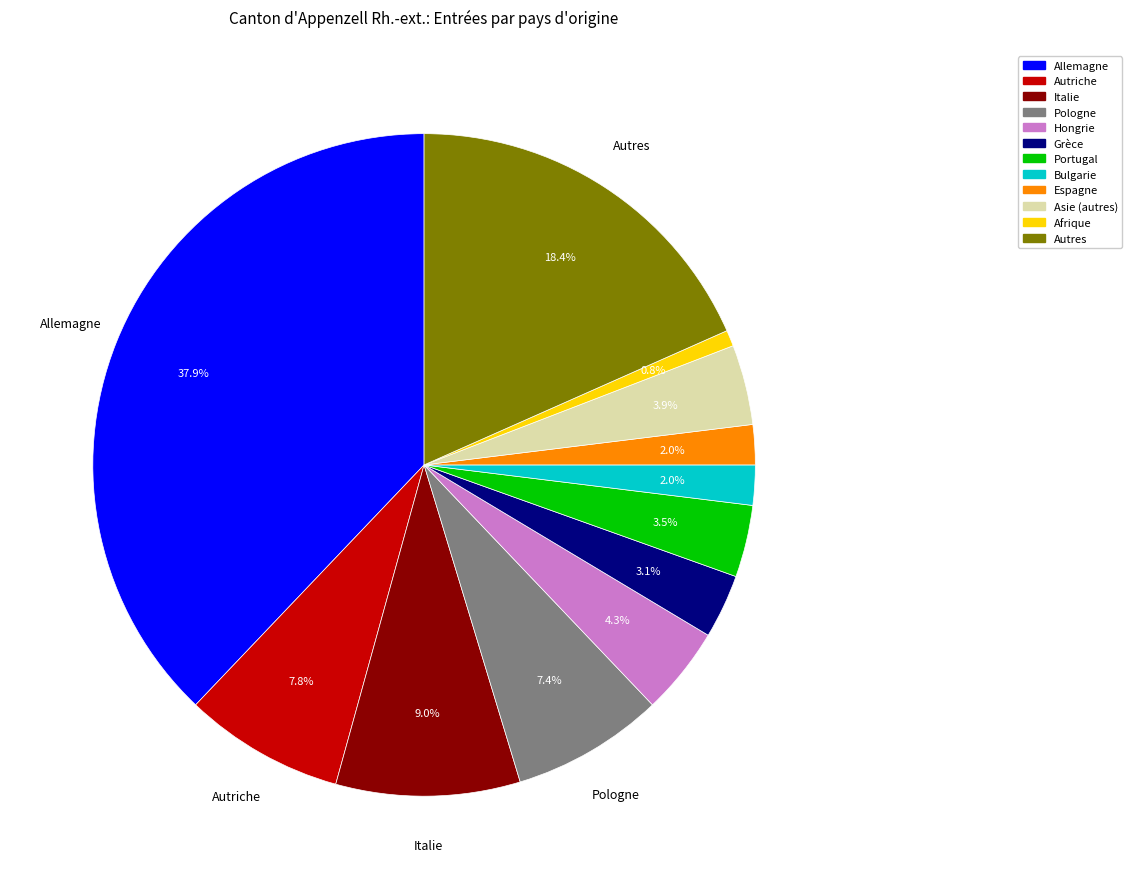

Is there any slice that represents more than half of the pie?

No